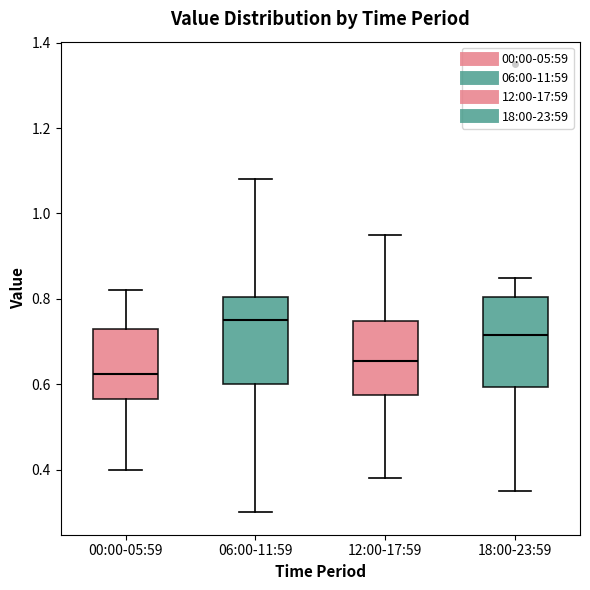

Where does the lower whisker of the box for 18:00-23:59 end on the y-axis? The values are not printed on the chart, so give them approximately, as read against the axis.

0.36